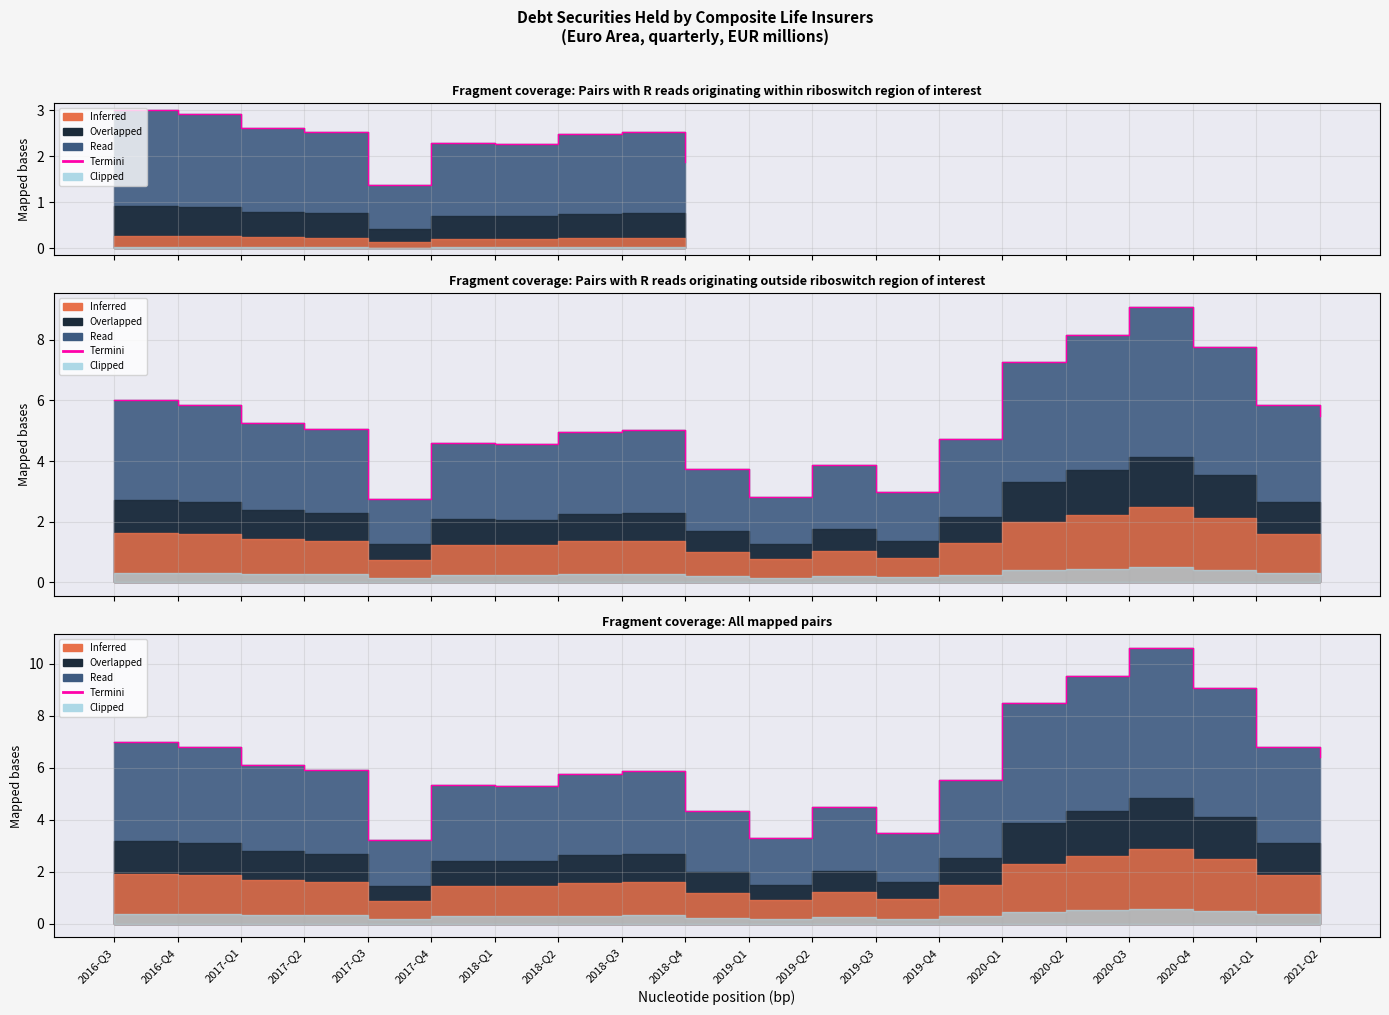

List the labels in order of value, largest first.

2020-Q3, 2020-Q2, 2020-Q4, 2020-Q1, 2016-Q3, 2021-Q1, 2016-Q4, 2021-Q2, 2017-Q1, 2017-Q2, 2018-Q3, 2018-Q2, 2019-Q4, 2017-Q4, 2018-Q1, 2019-Q2, 2018-Q4, 2019-Q3, 2019-Q1, 2017-Q3